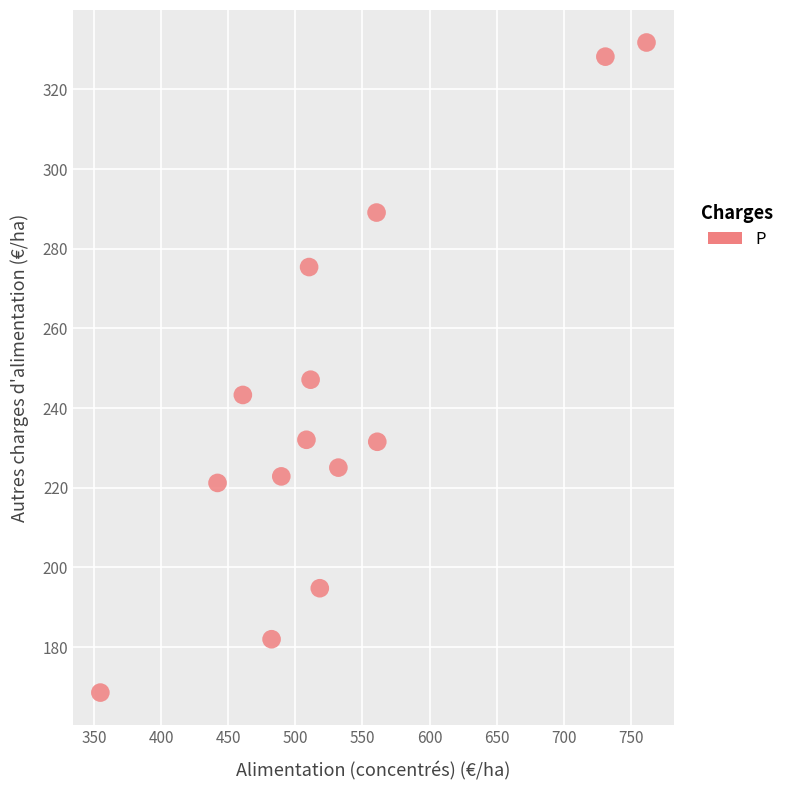

What is the range of X values (max minus min)?

407.1